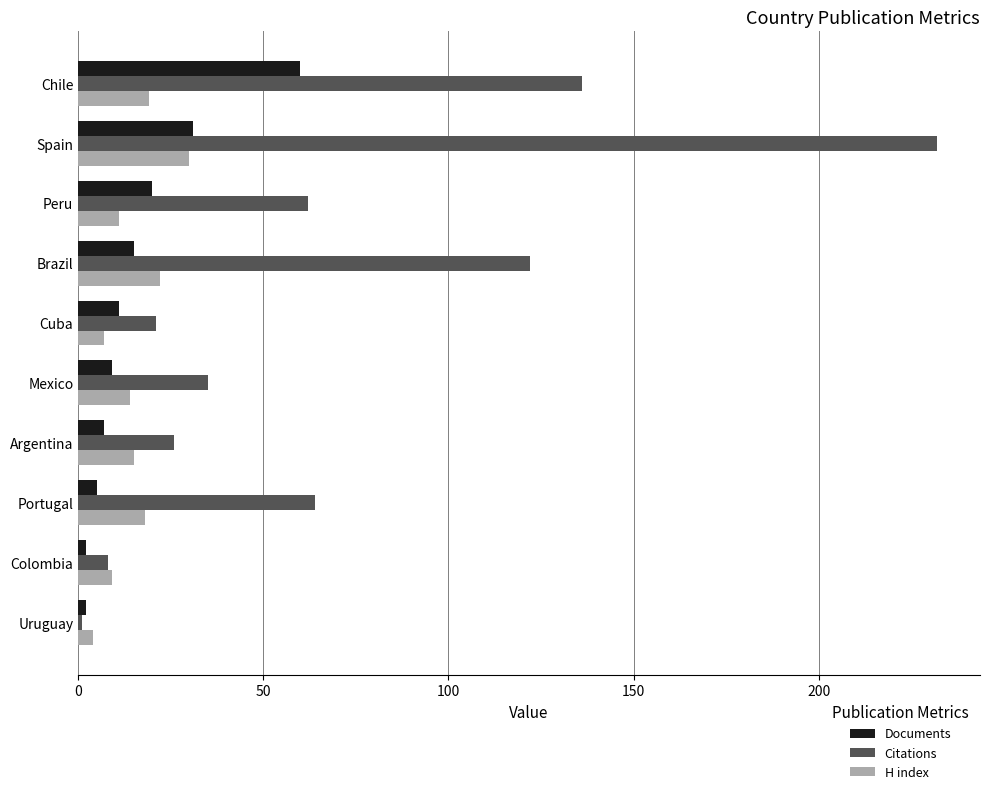

The Citations series shows 50 at Mexico. True or false?

False